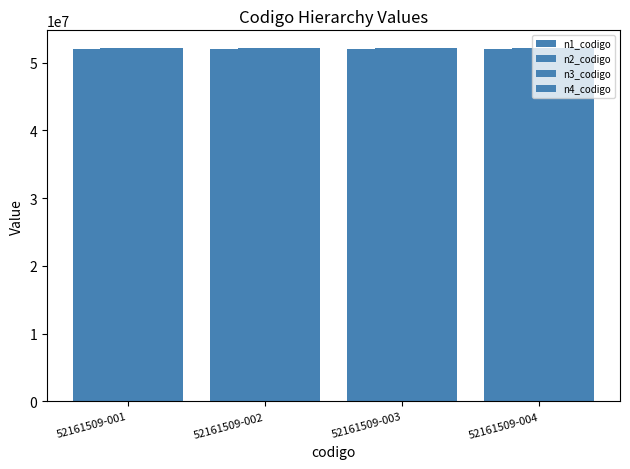

How many bars are there in total?

16